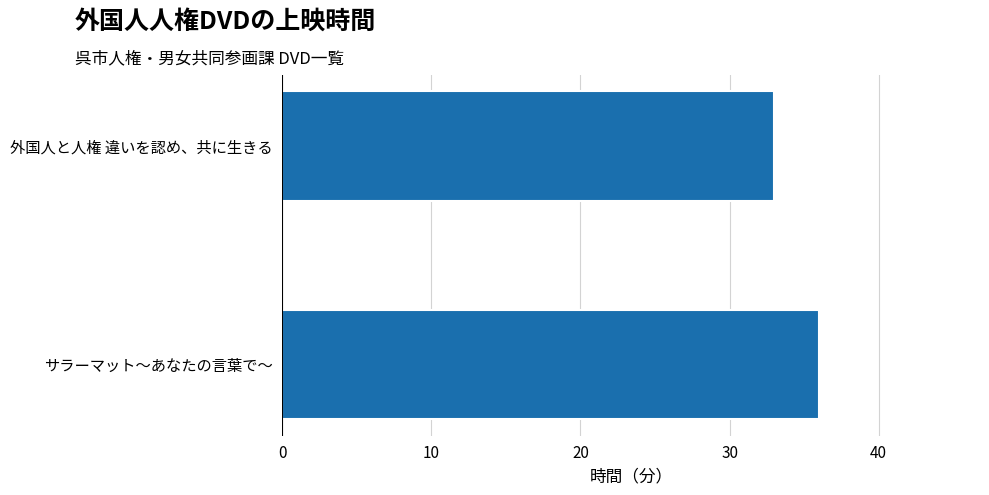

How many values are between 33 and 36?

2